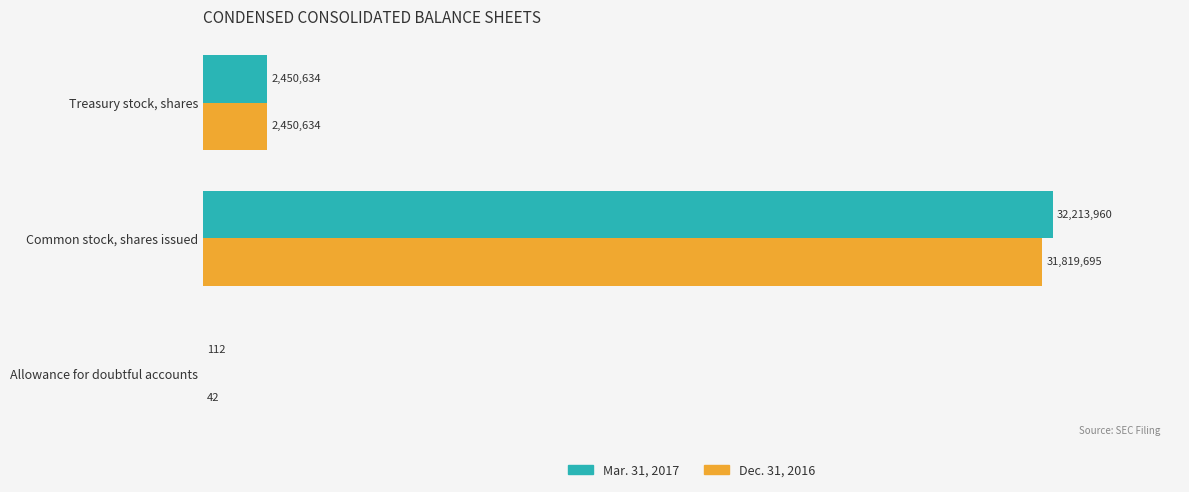

Where is Dec. 31, 2016 nearest to the value 15909868?

Treasury stock, shares